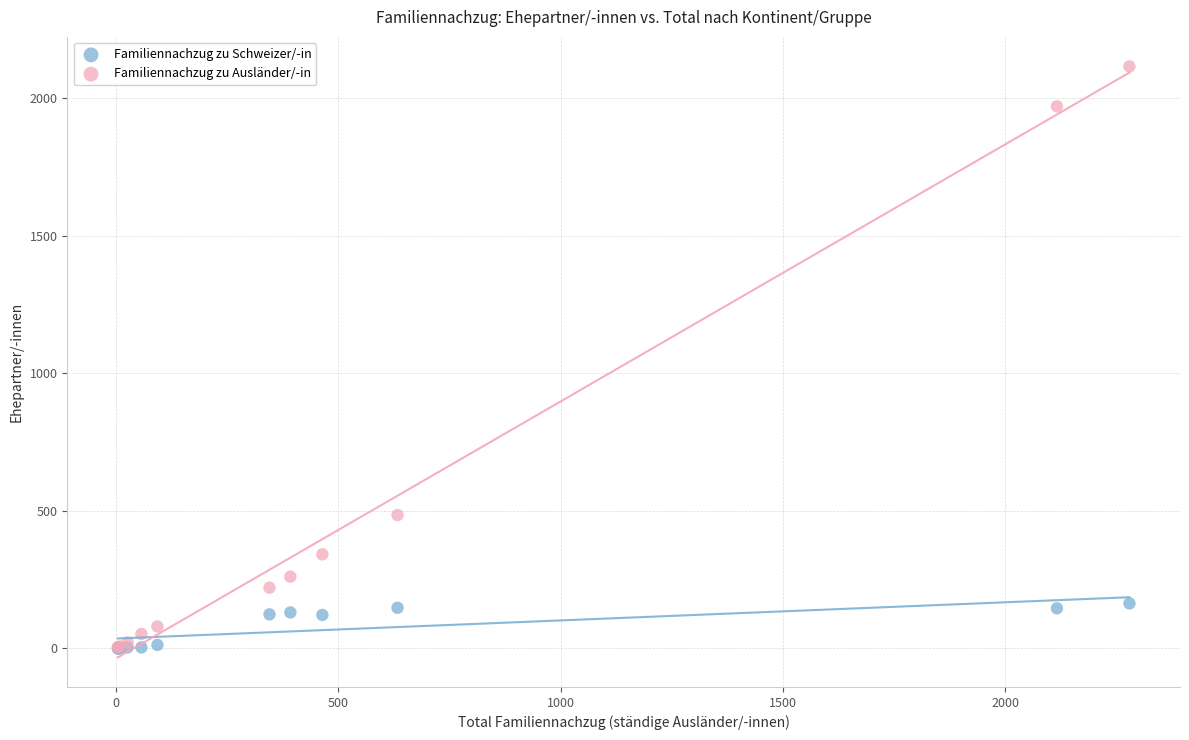

In the Familiennachzug zu Ausländer/-in series, what Y value is closest to 1059?

485